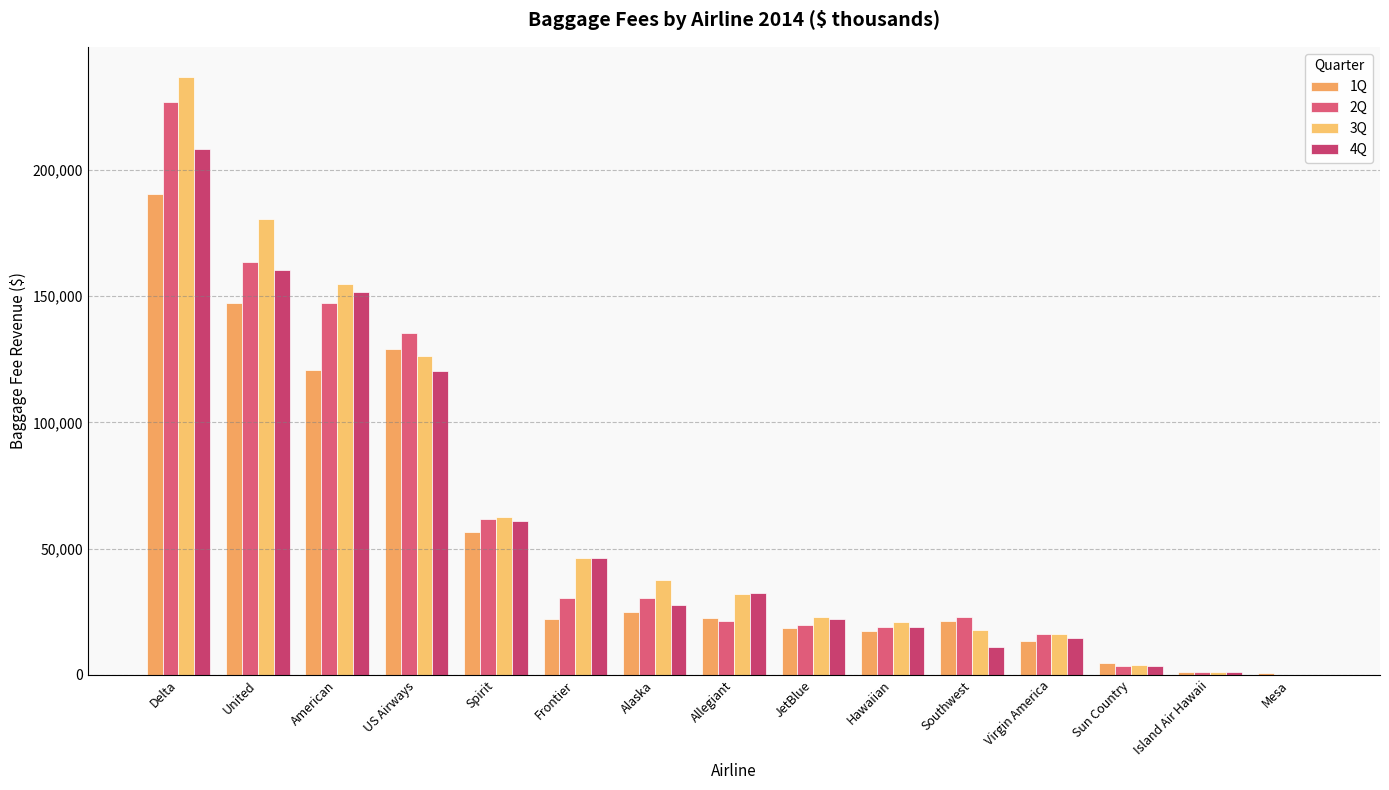

How many data points does each series have?

15